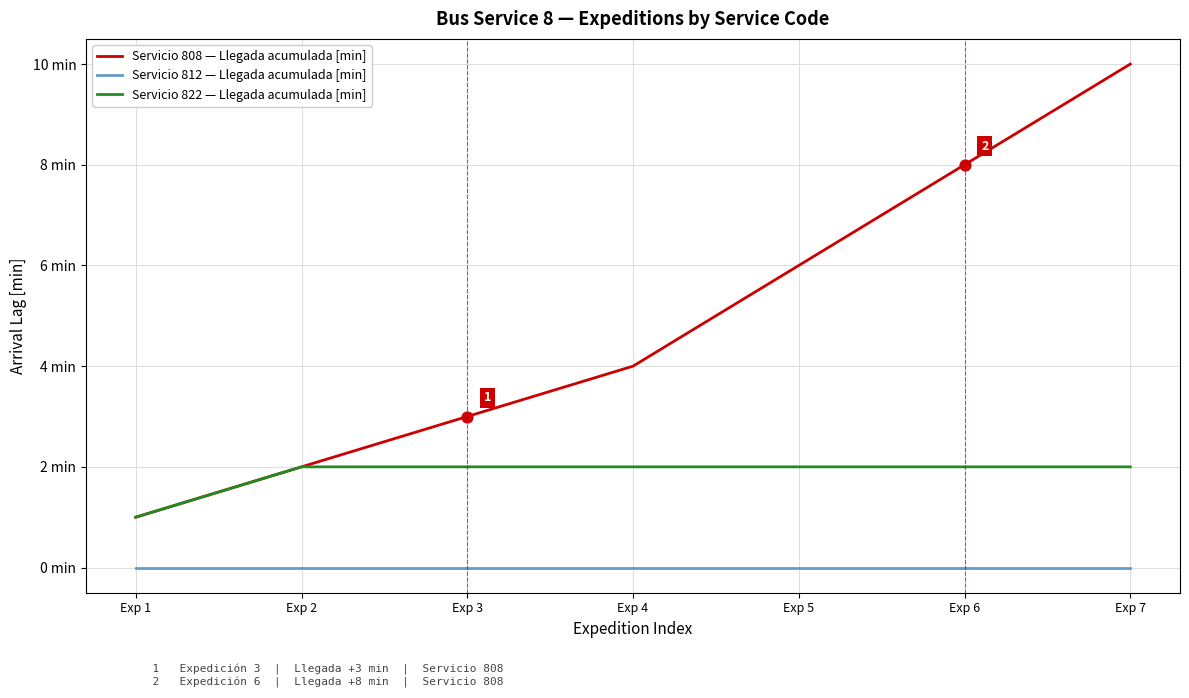

At which category is the sum across all series the highest?

Exp 7